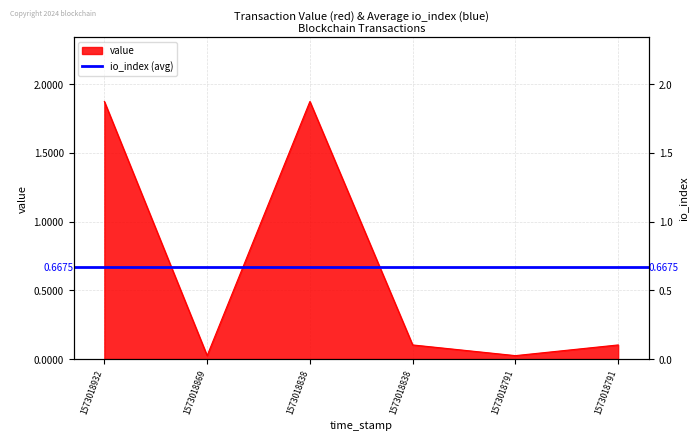

Where is the first local minimum?

1573018869